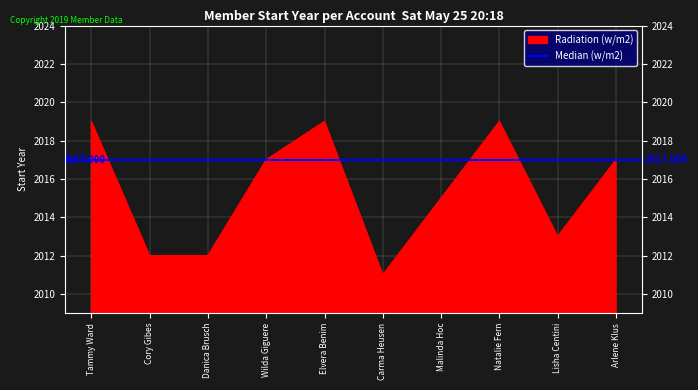

What is the label of the 7th point from the left?

Malinda Hoc